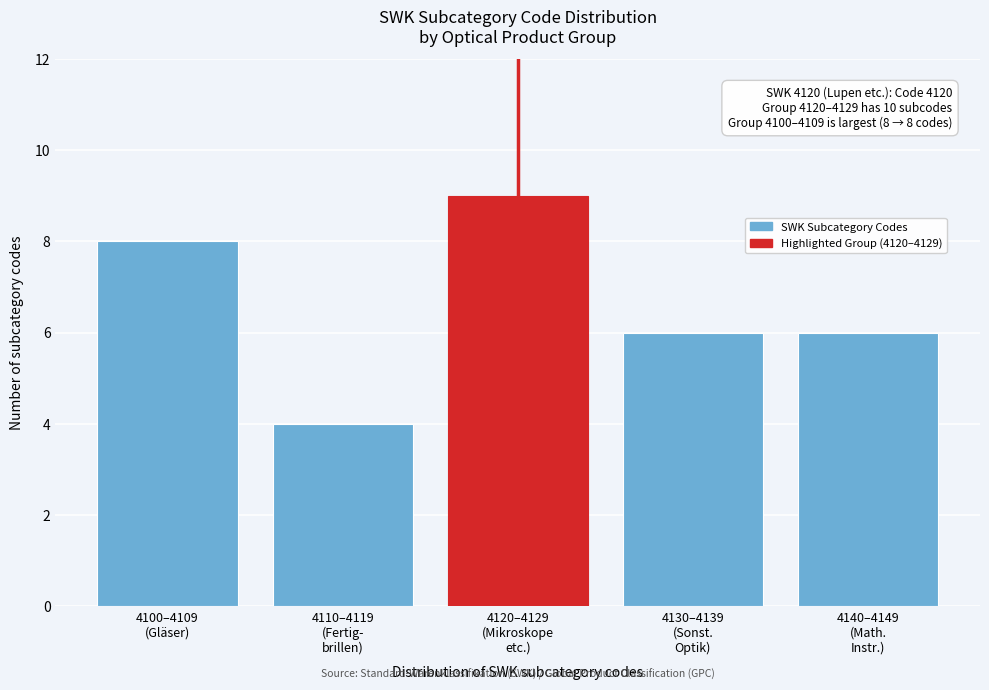

Reading left to right, transcribe all the data shown in this chart.

8	4	9	6	6